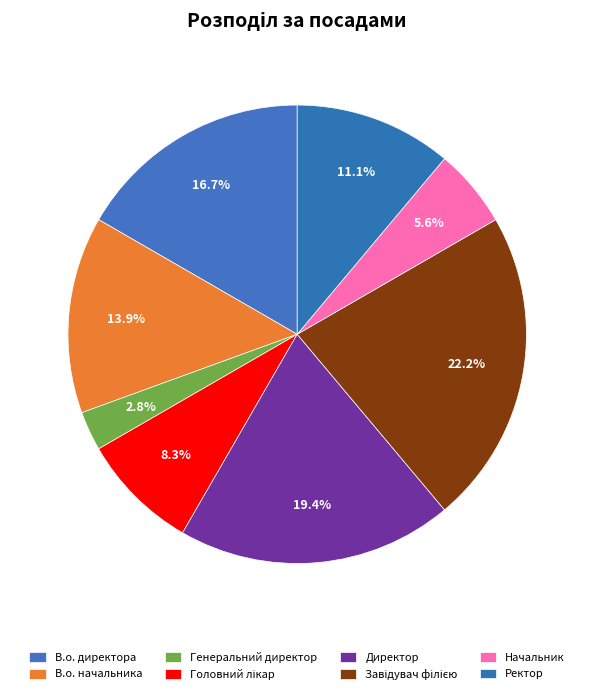

What portion of the pie excludes Головний лікар?

91.7%